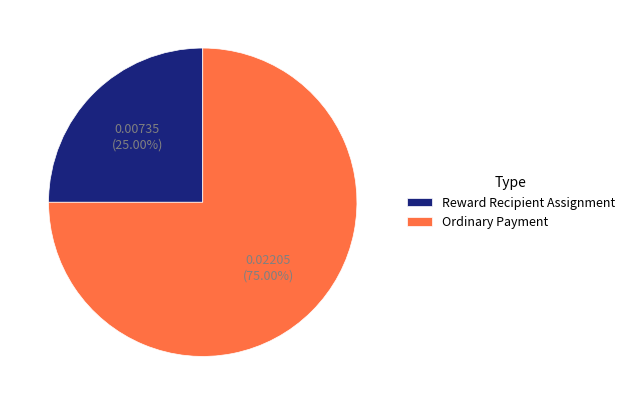

What is the largest slice in the pie chart?

Ordinary Payment